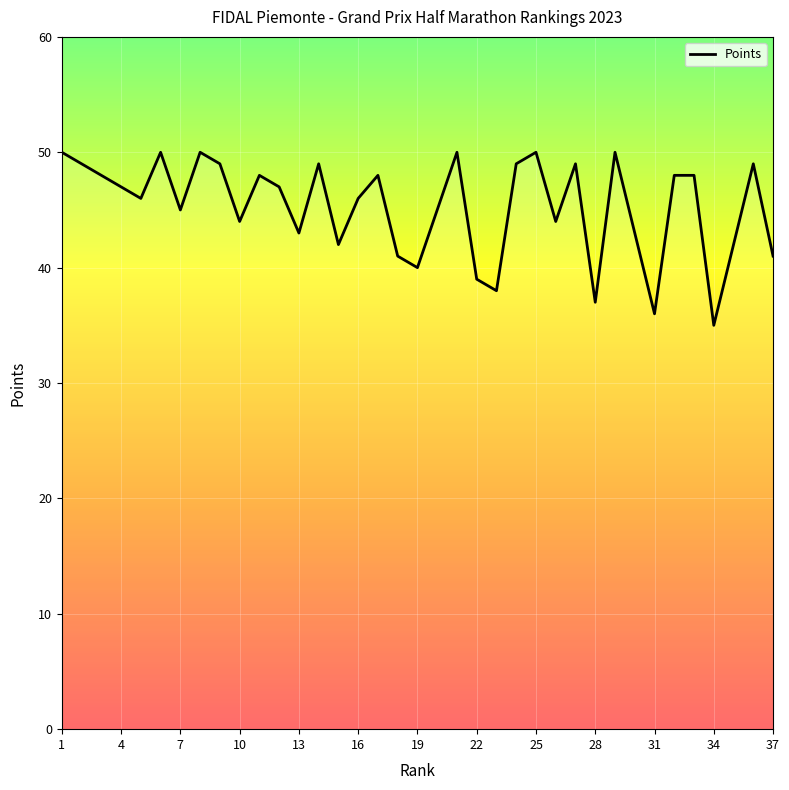

What is the minimum value shown in the chart?

35